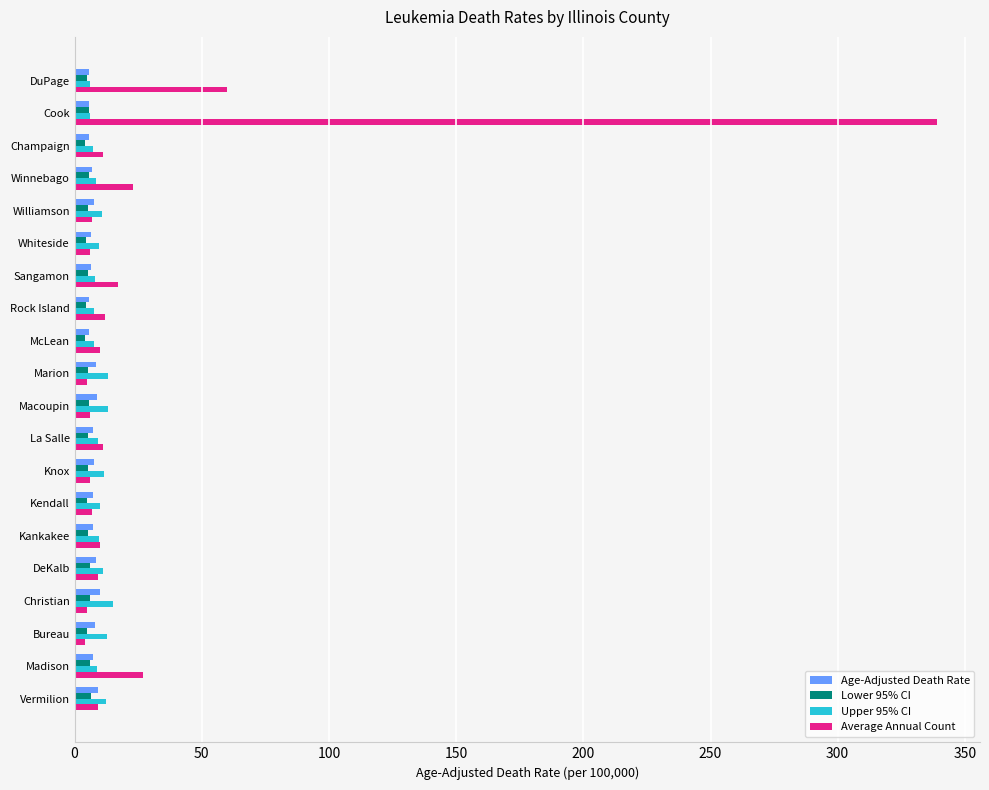

What is the maximum value shown in the chart?

339.0